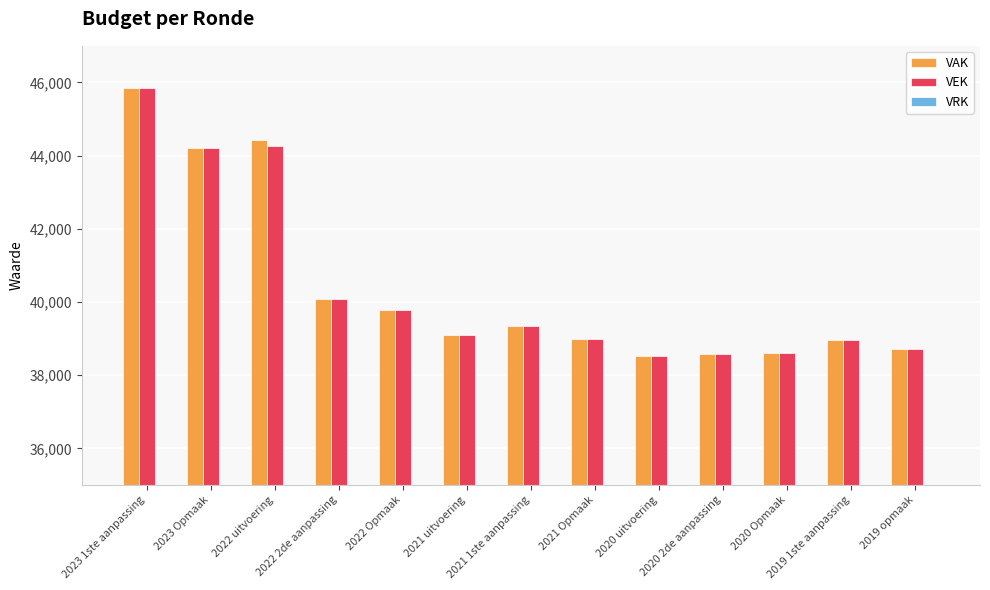

True or false: VEK has a value of 38709 at 2019 opmaak.

True